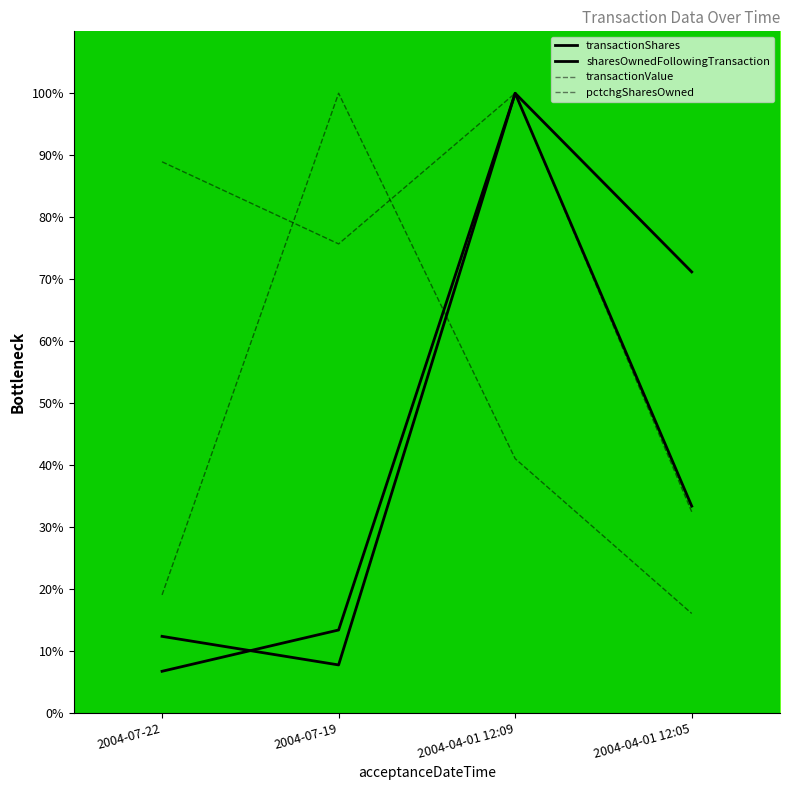

Is this an area chart (filled region under the line)?

No